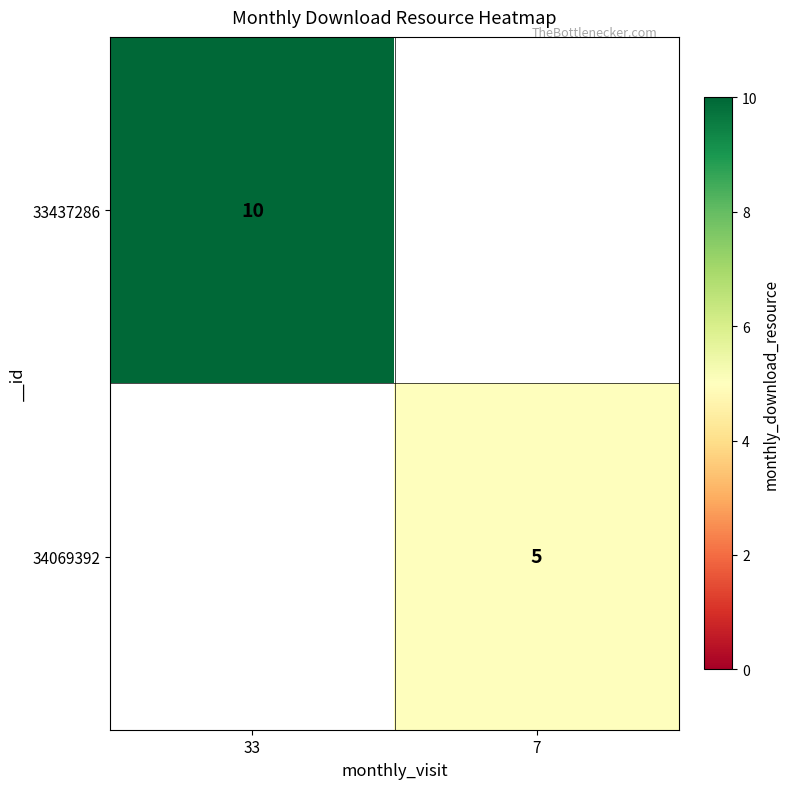

The value of 33437286 at 33 is 10. True or false?

True